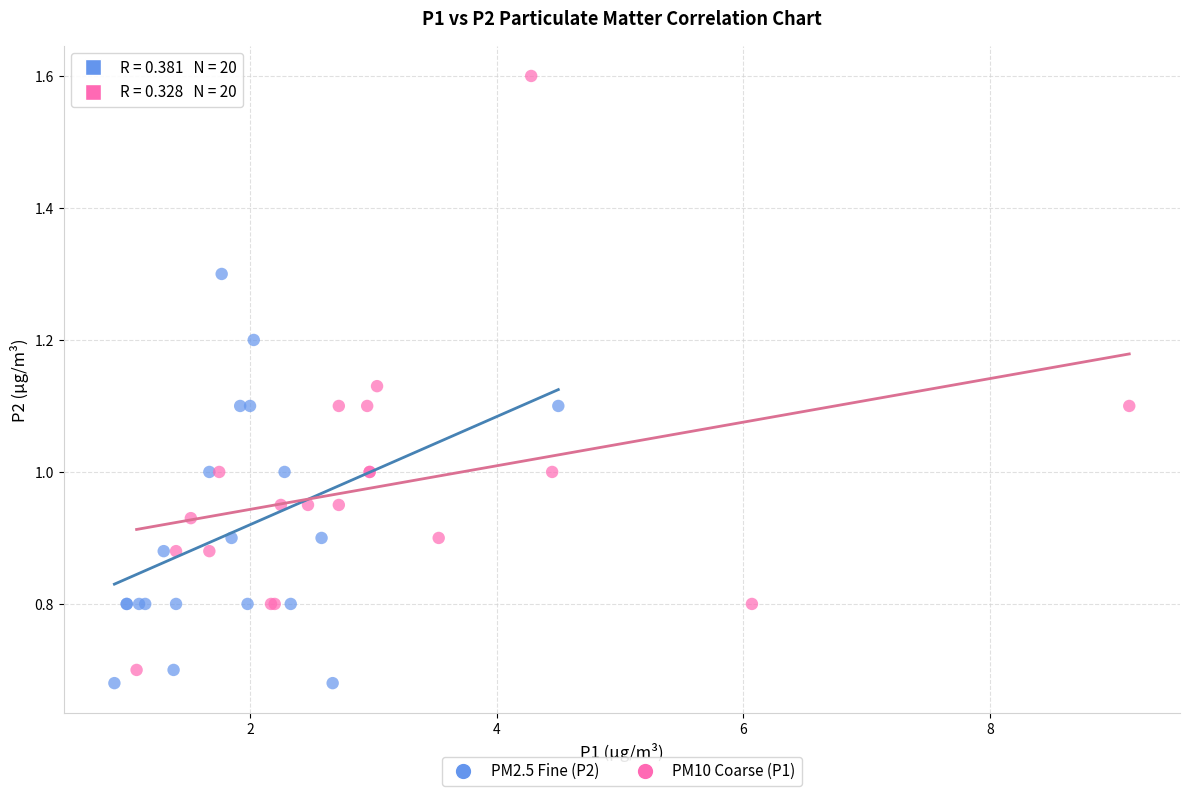

Which series contains the highest Y value?

PM10 Coarse (P1)